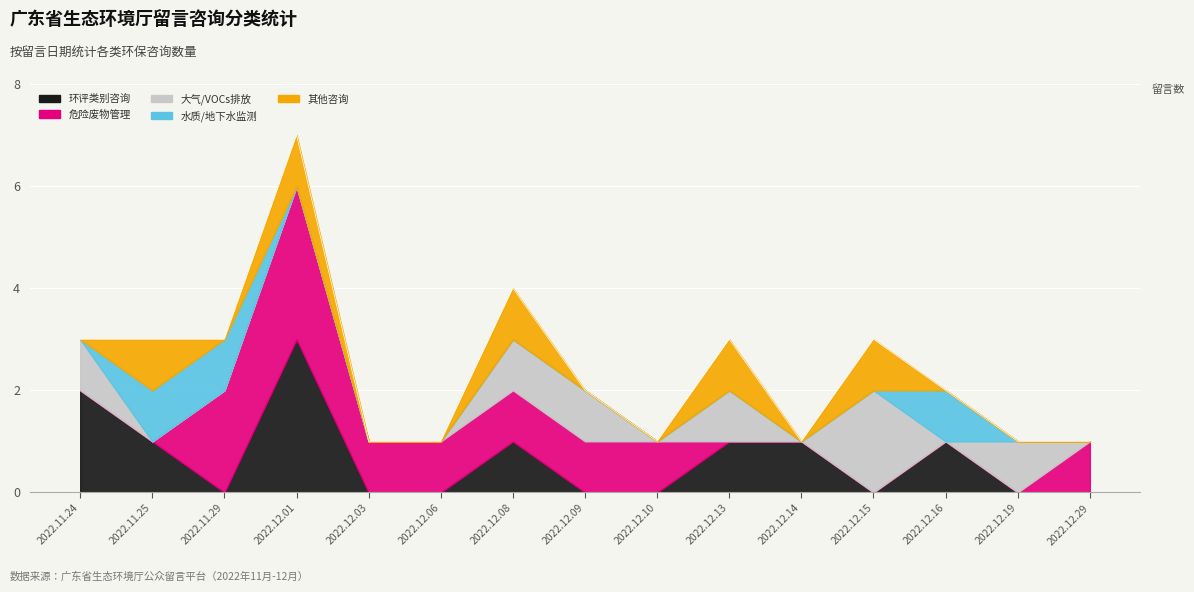

In 水质/地下水监测, how many points are higher than both neighbors (excluding endpoints)?

1